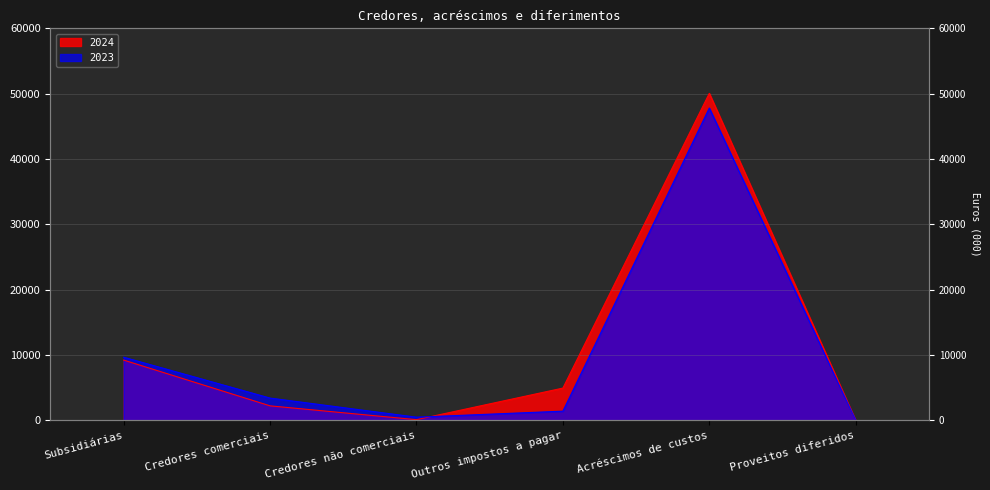

True or false: 2024 has a value of 3565 at Credores comerciais.

False